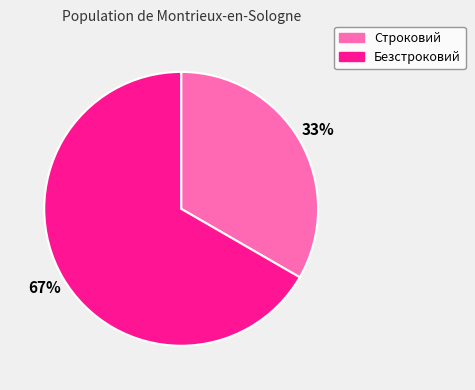

Is it true that Строковий is 47% of the pie?

False